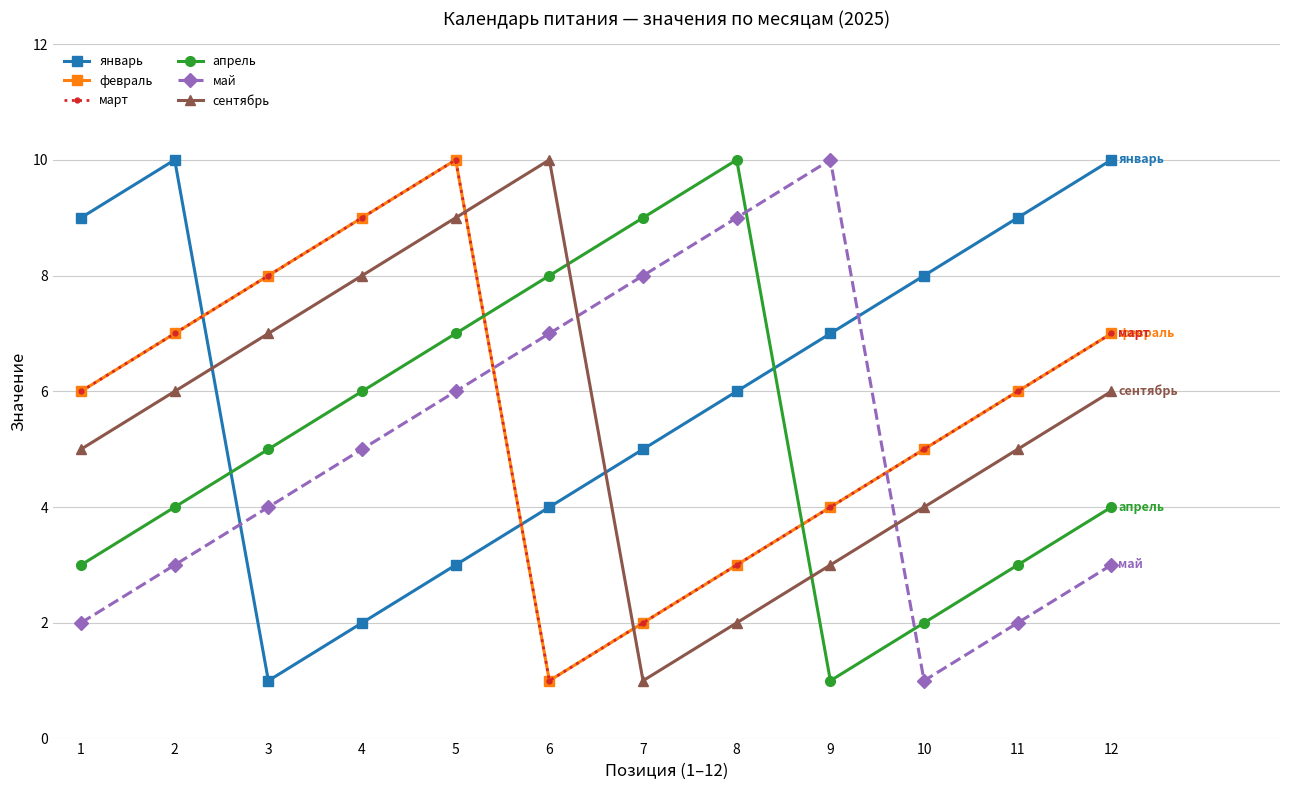

What is the approximate value of сентябрь at 3?

7